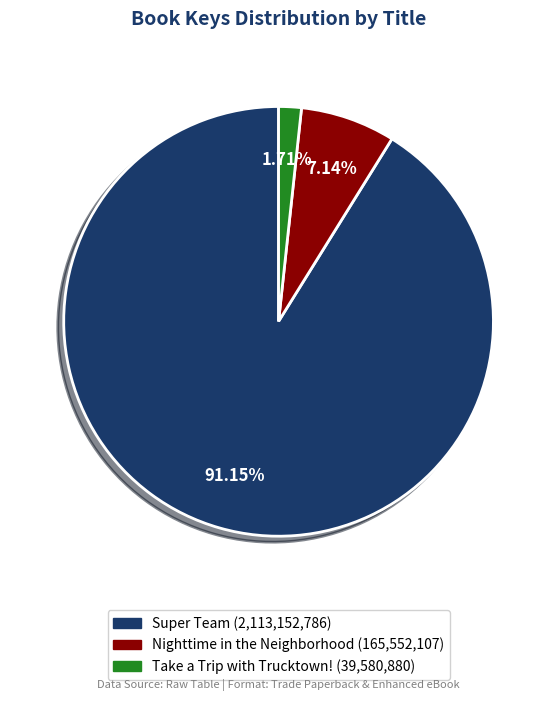

How many segments does this pie chart have?

3